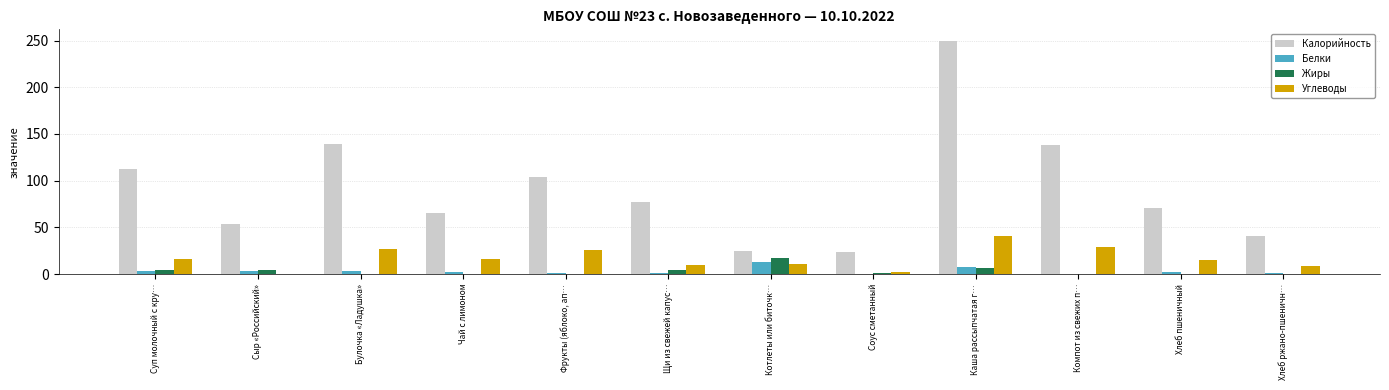

At which category is the sum across all series the highest?

Каша рассыпчатая г…